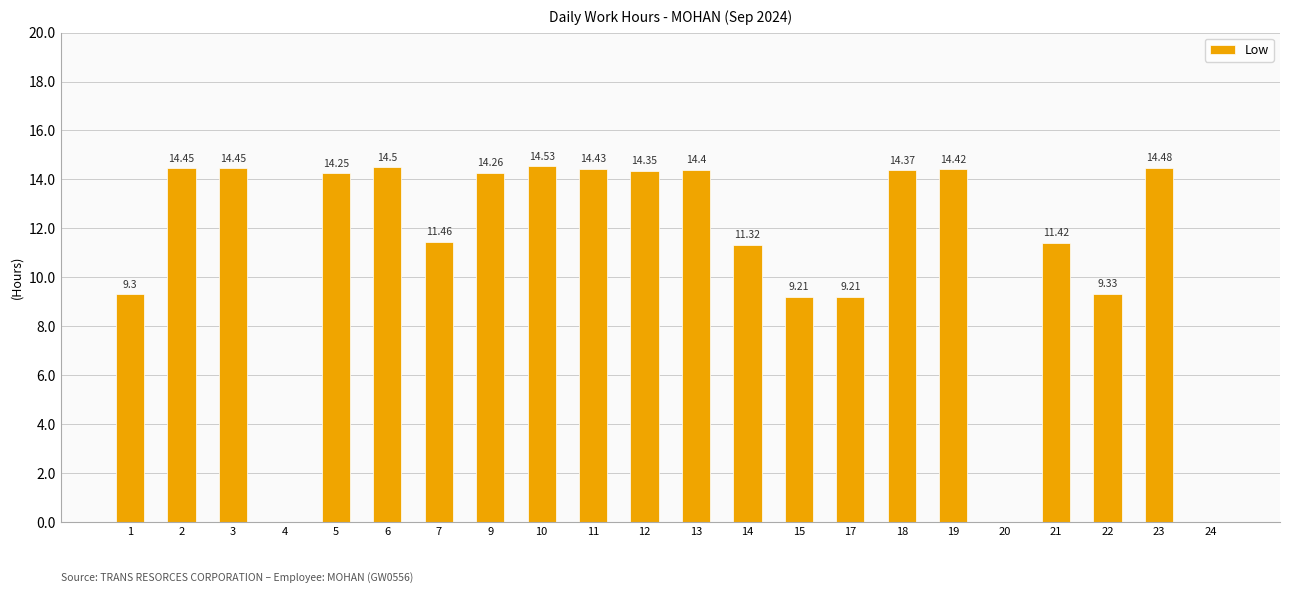

What is the sum of the values at 4 and 7?

11.5